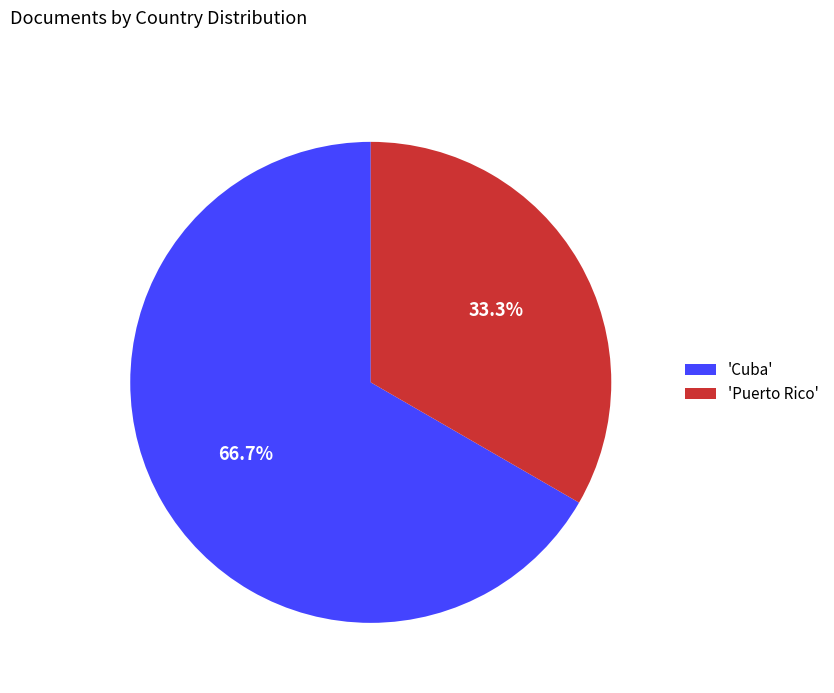

Does 'Puerto Rico' account for over 50% of the chart?

No